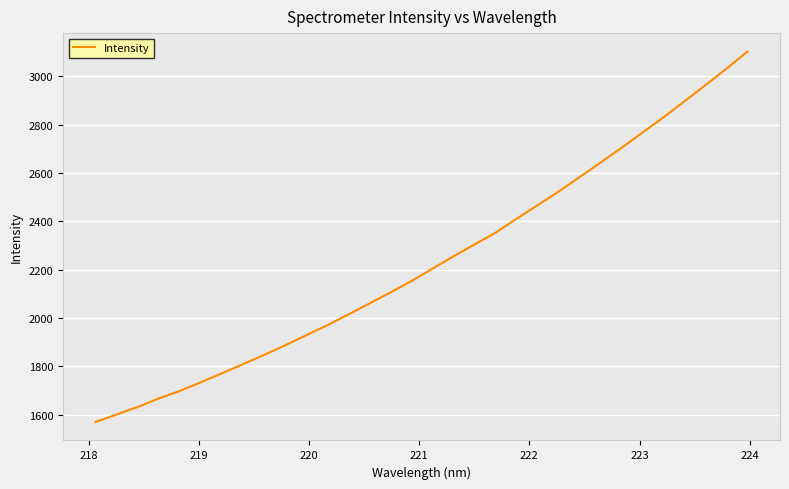

What is the minimum value shown in the chart?

1570.3